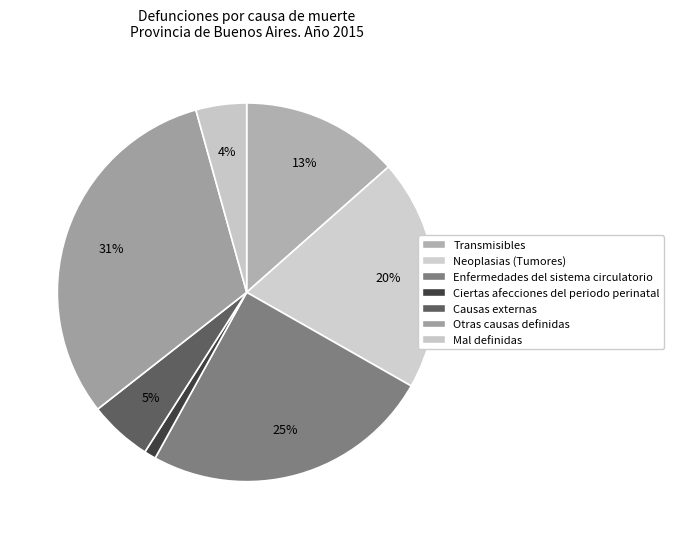

To the nearest percent, what portion does Otras causas definidas represent?

31%